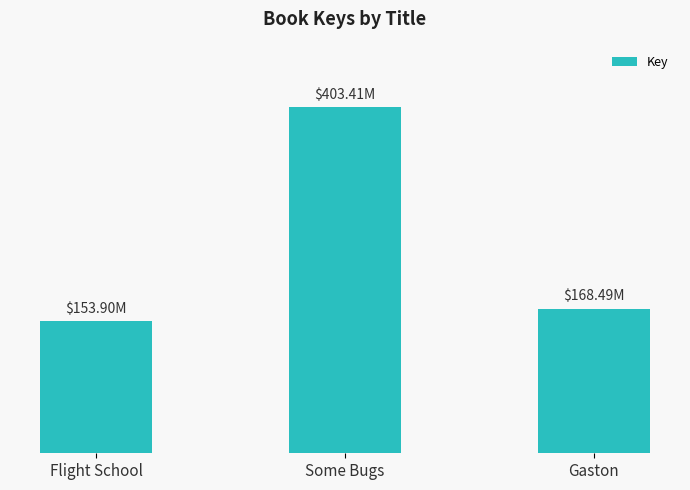

At which category does the chart reach its peak across all series?

Some Bugs